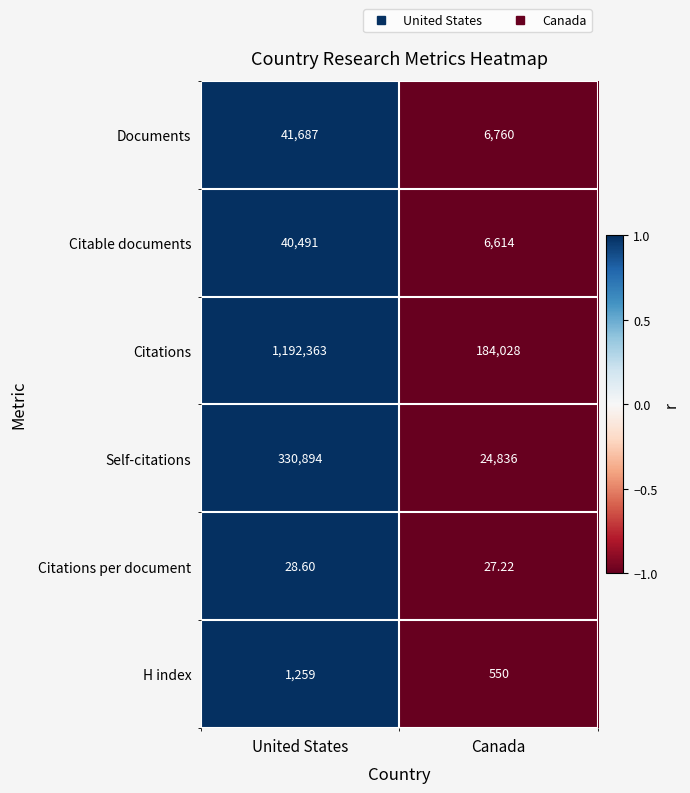

List the series in order of their peak value, lowest first.

Citations per document, H index, Citable documents, Documents, Self-citations, Citations